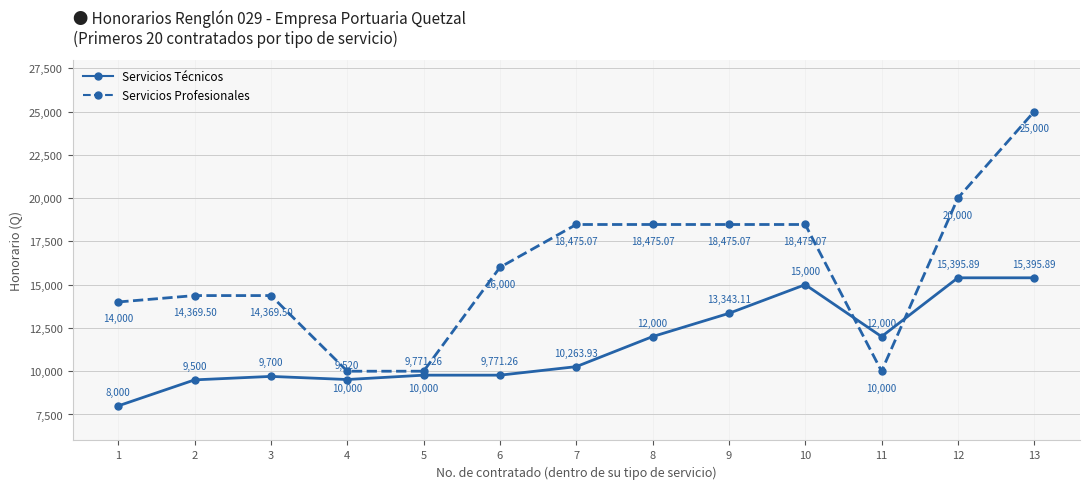

What are all the series names shown in the legend?

Servicios Técnicos, Servicios Profesionales